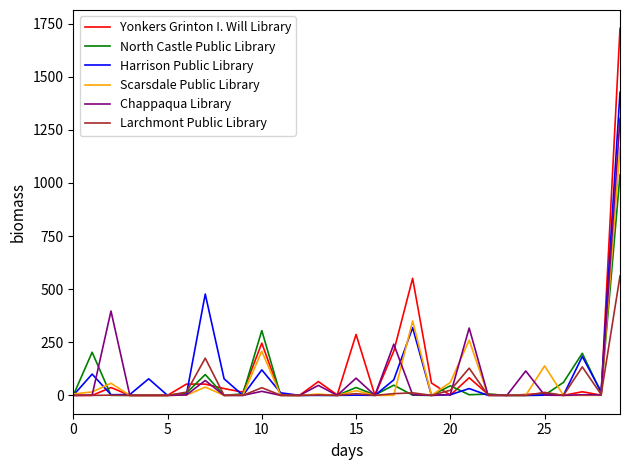

Which series has the widest spread of values?

Yonkers Grinton I. Will Library